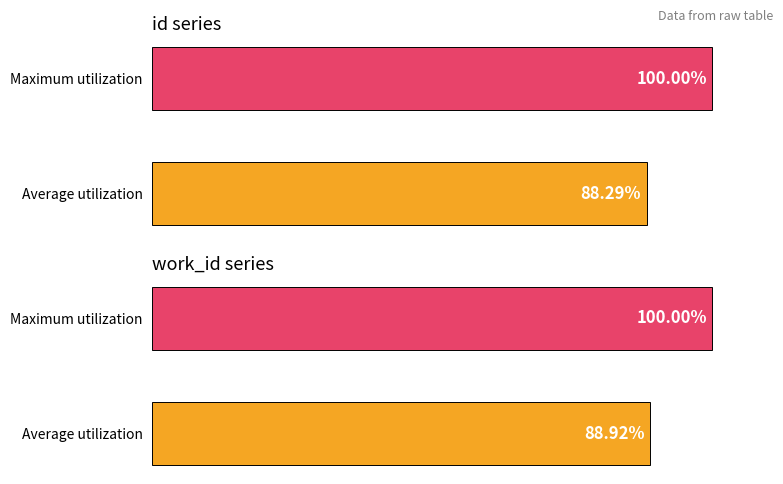

Between Average utilization and Maximum utilization, which series saw the biggest shift?

id series